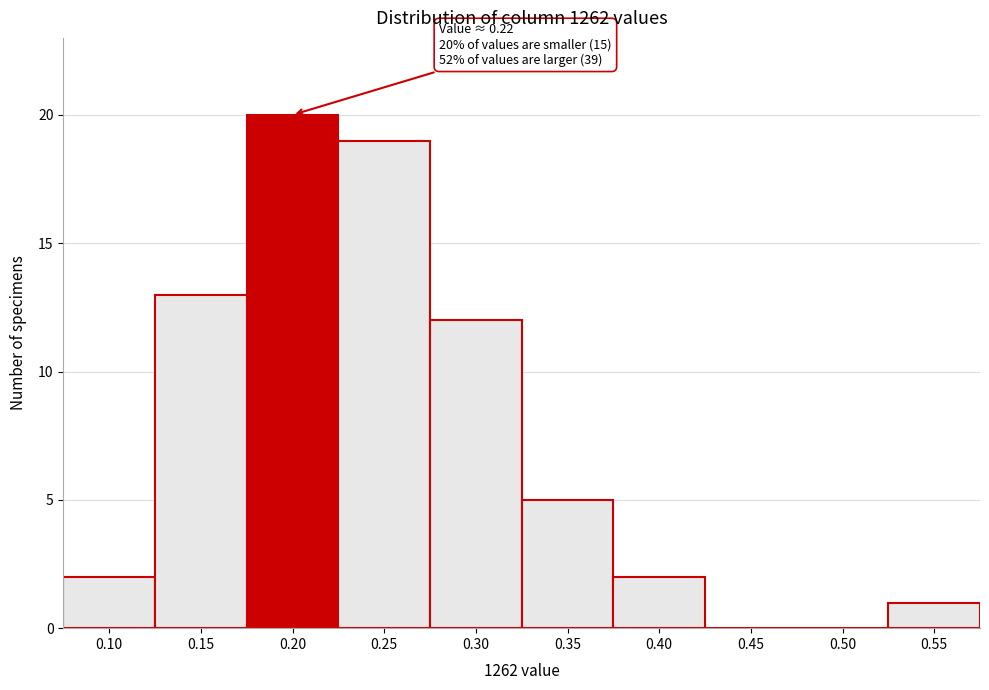

Reading left to right, transcribe all the data shown in this chart.

0.10=2	0.15=13	0.20=20	0.25=19	0.30=12	0.35=5	0.40=2	0.45=0	0.50=0	0.55=1